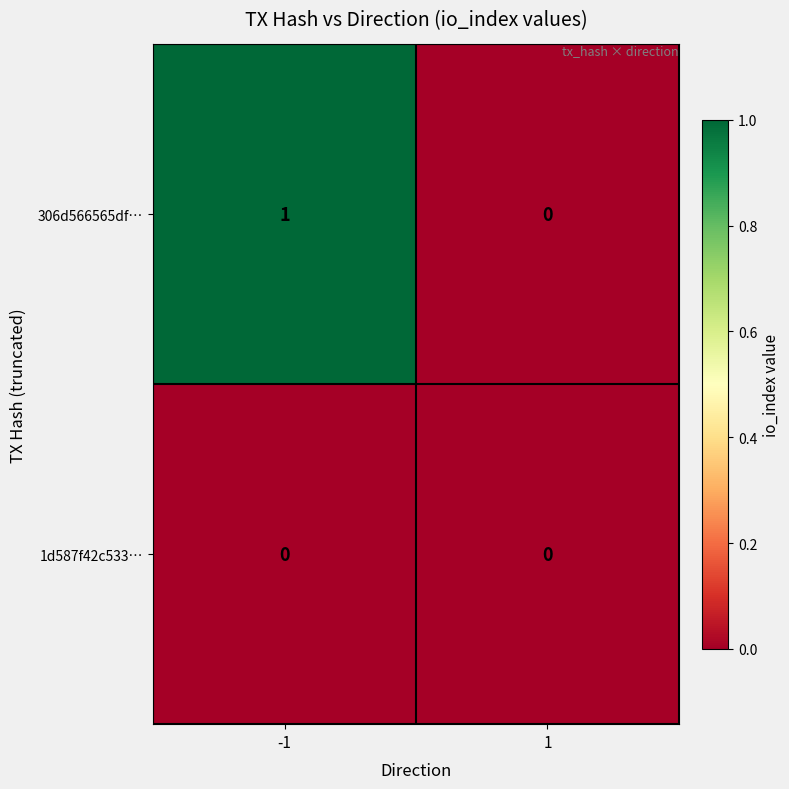

Reading left to right, list all the values displayed in this chart.

306d566565df…: 1	0
1d587f42c533…: 0	0